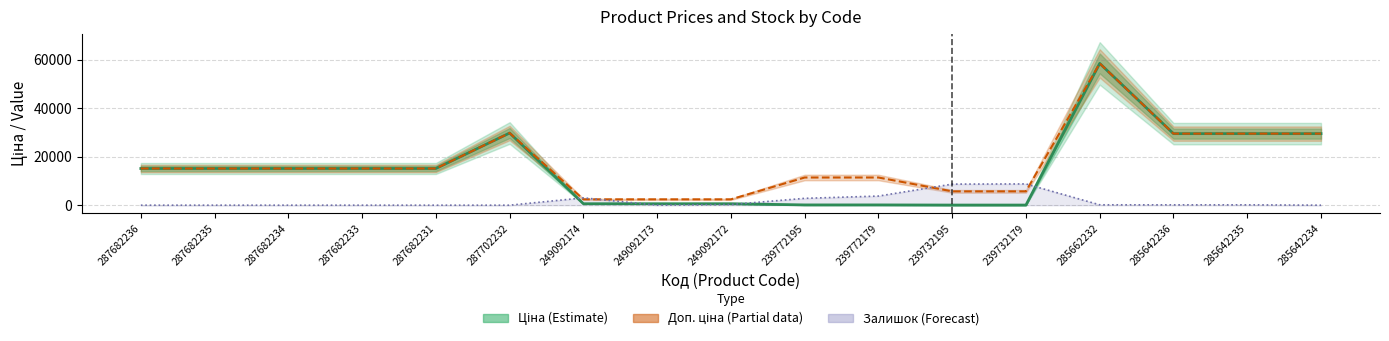

What is the difference between the highest and lowest values at 285642235?

29348.9